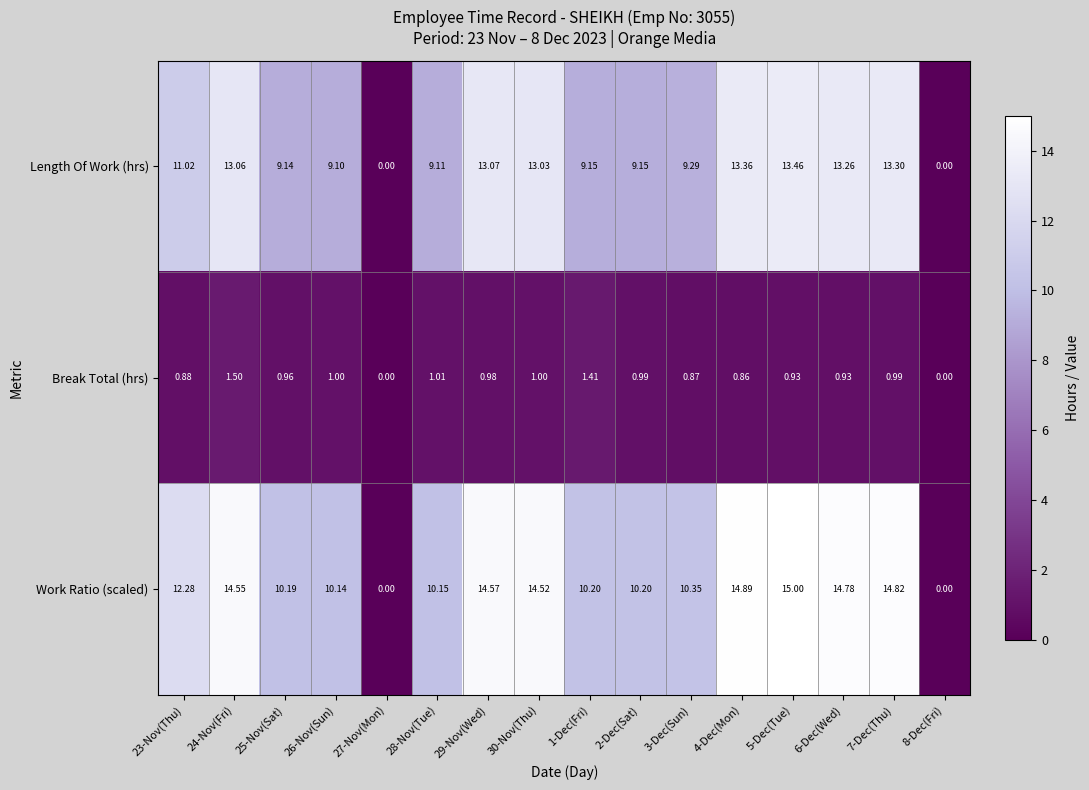

Which series has the largest total across all categories?

Work Ratio (scaled)